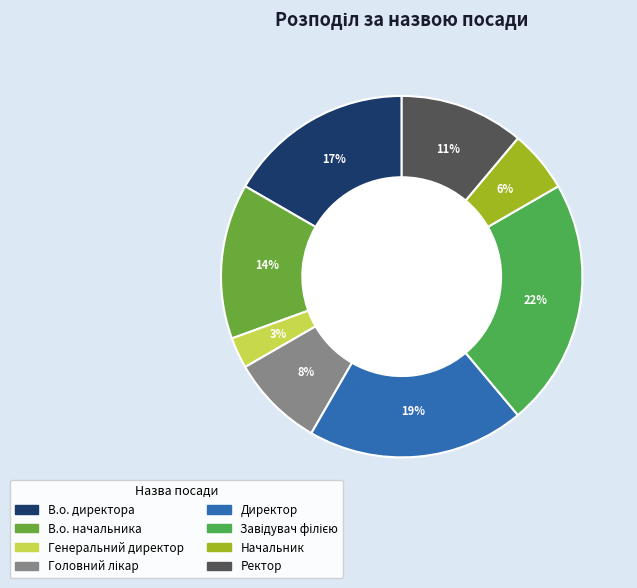

Do Начальник and Ректор together represent more than half of the pie?

No